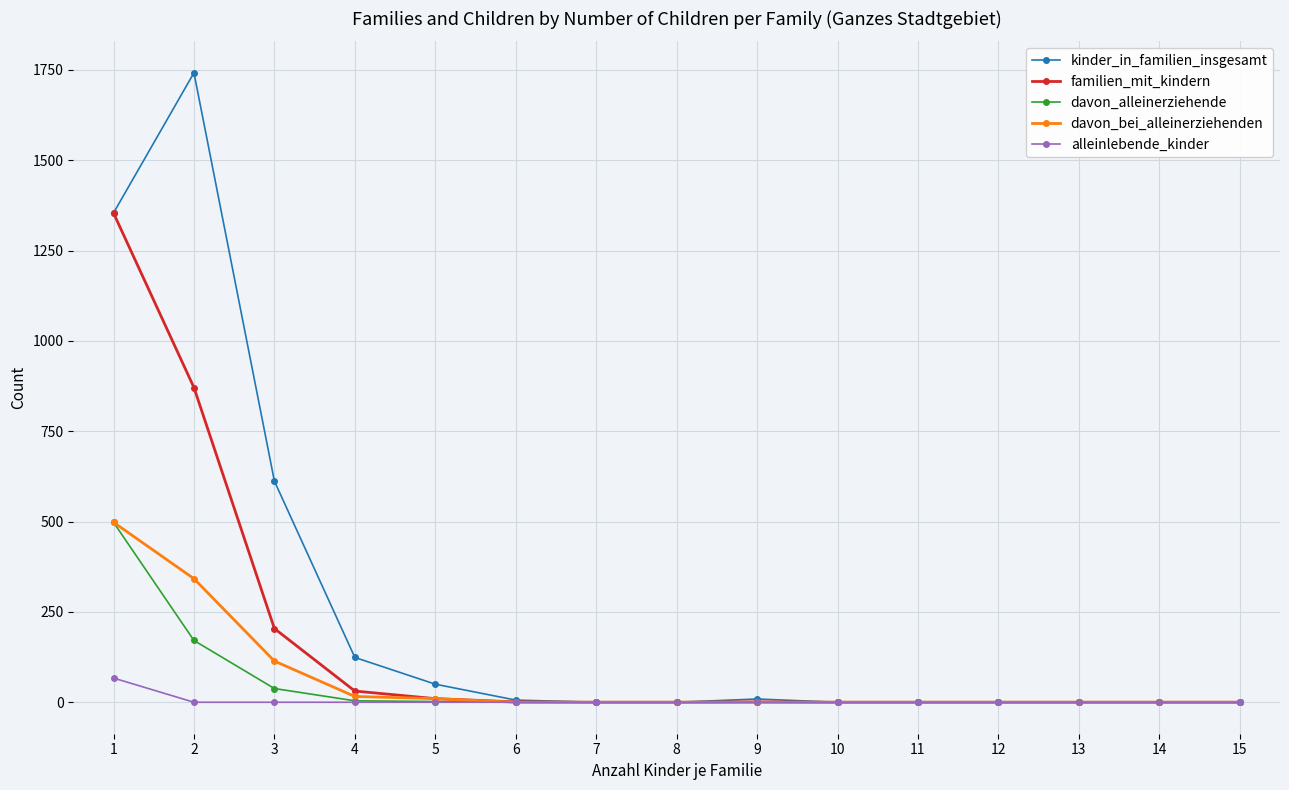

Is the value of davon_alleinerziehende at 1 greater than the value of davon_bei_alleinerziehenden at 3?

Yes